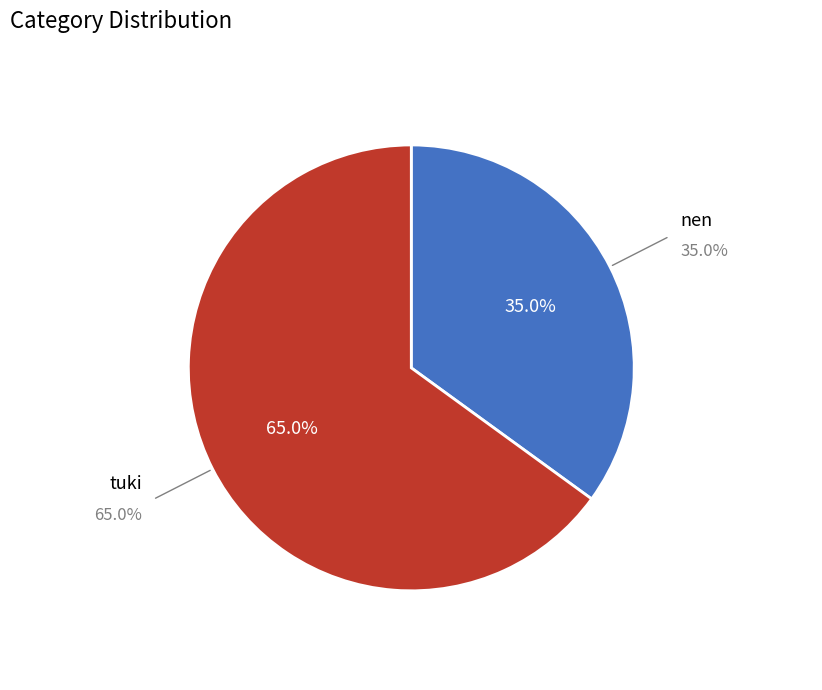

Rank the categories by value from highest to lowest.

tuki, nen